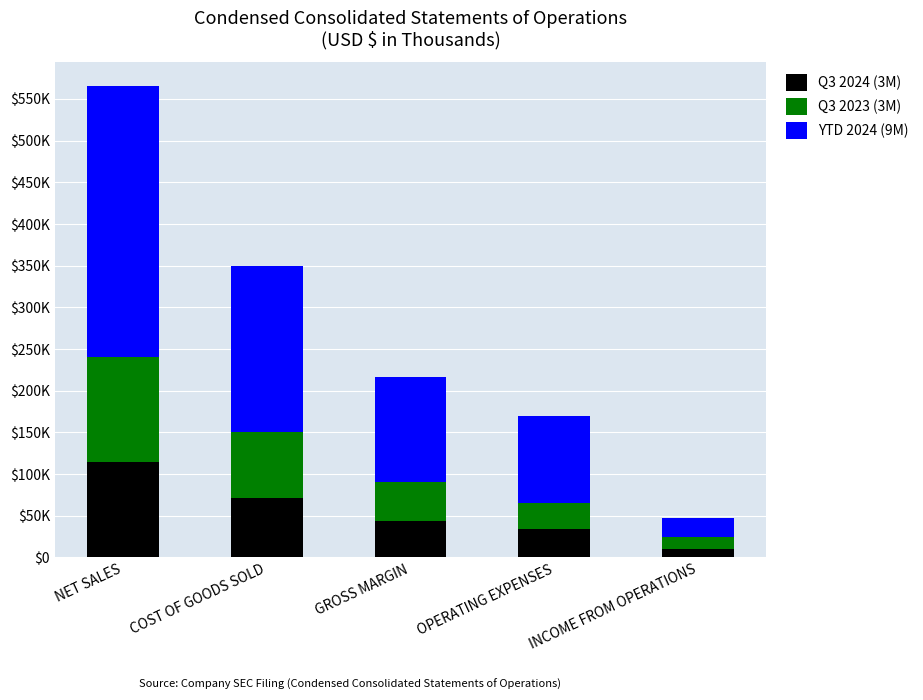

Does the chart contain stacked bars?

Yes